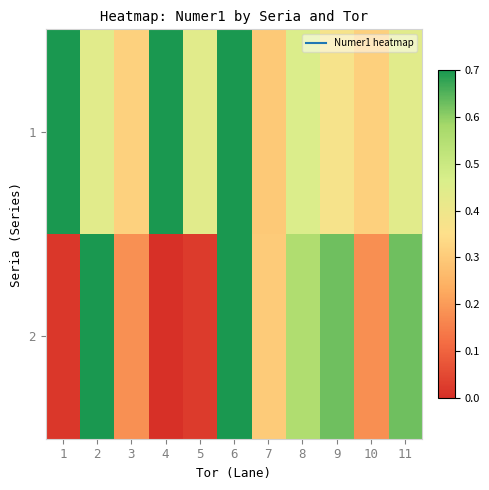

List the series in order of their overall mean, highest first.

1, 2